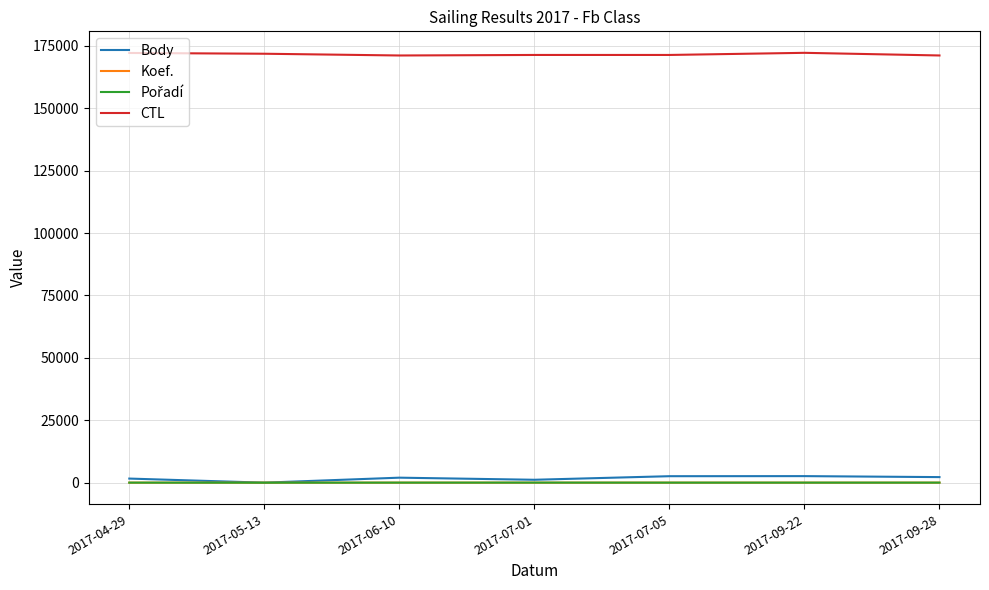

True or false: Koef. and CTL intersect in this chart.

False